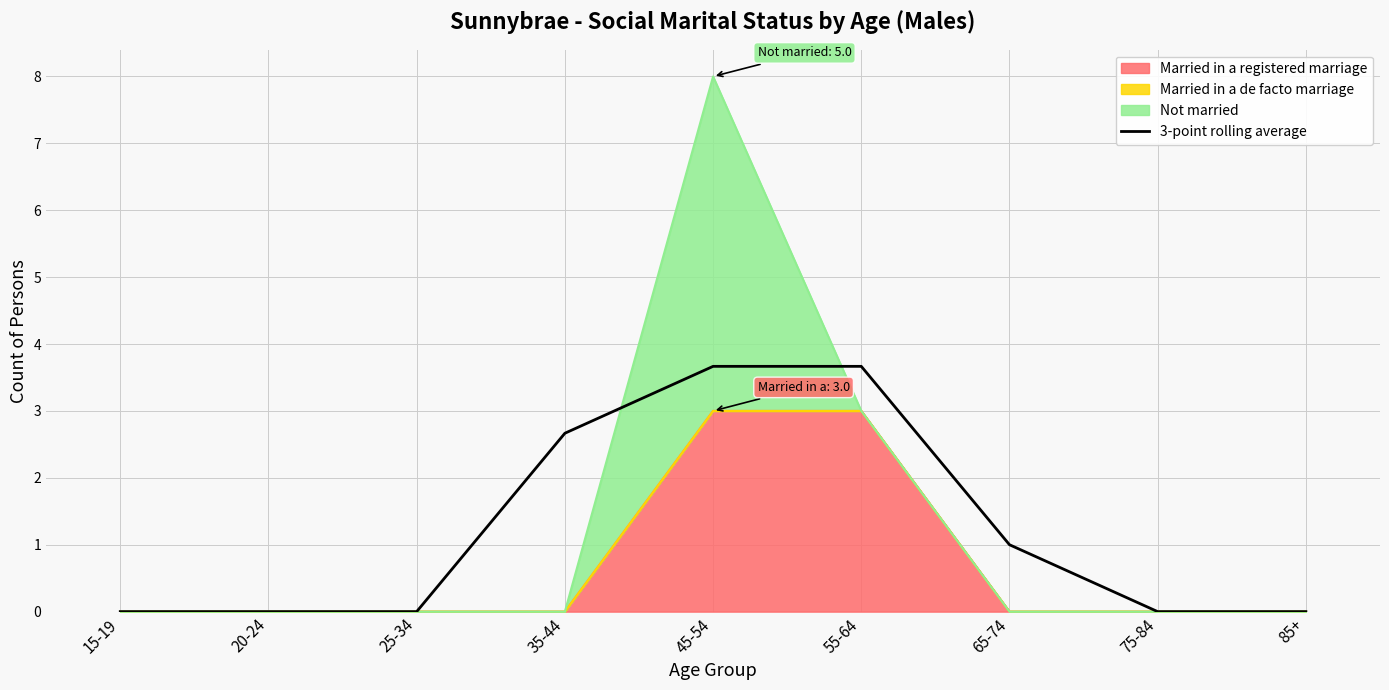

Does the chart display data point markers on the line(s)?

No